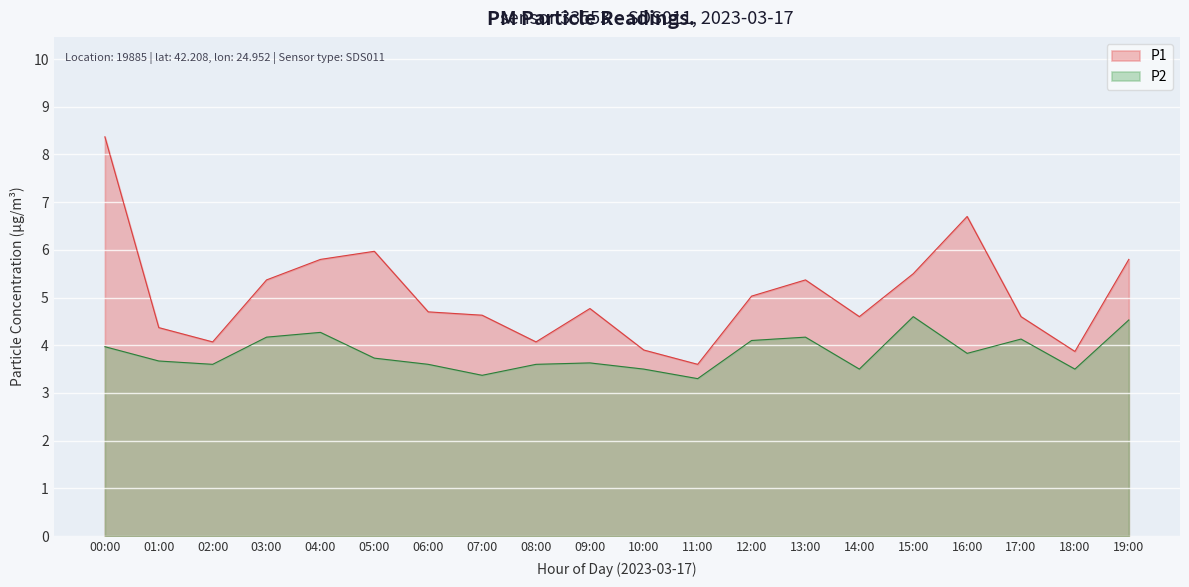

What is the total value across all series at 15:00?

10.1